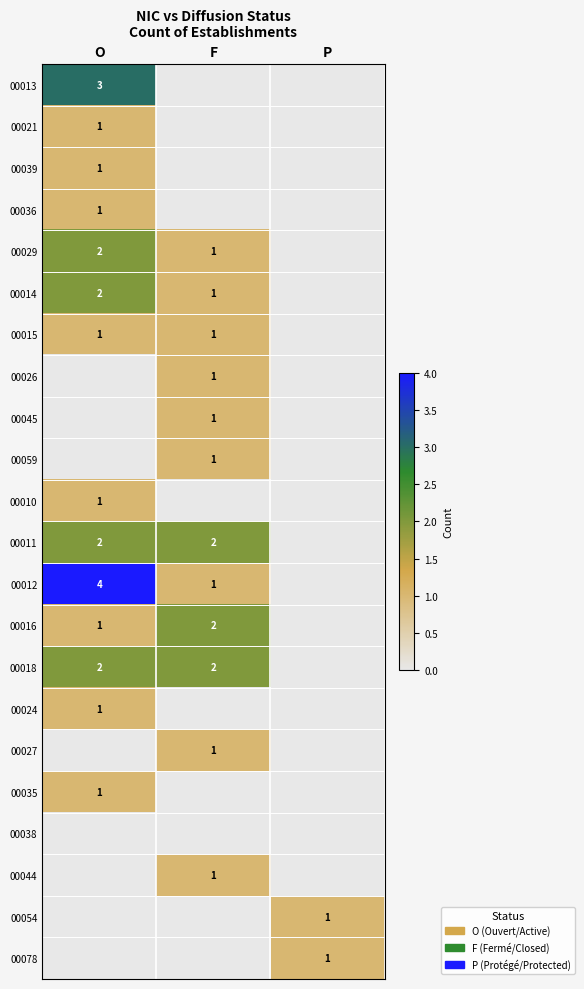

True or false: 00021 has a value of 1 at O.

True